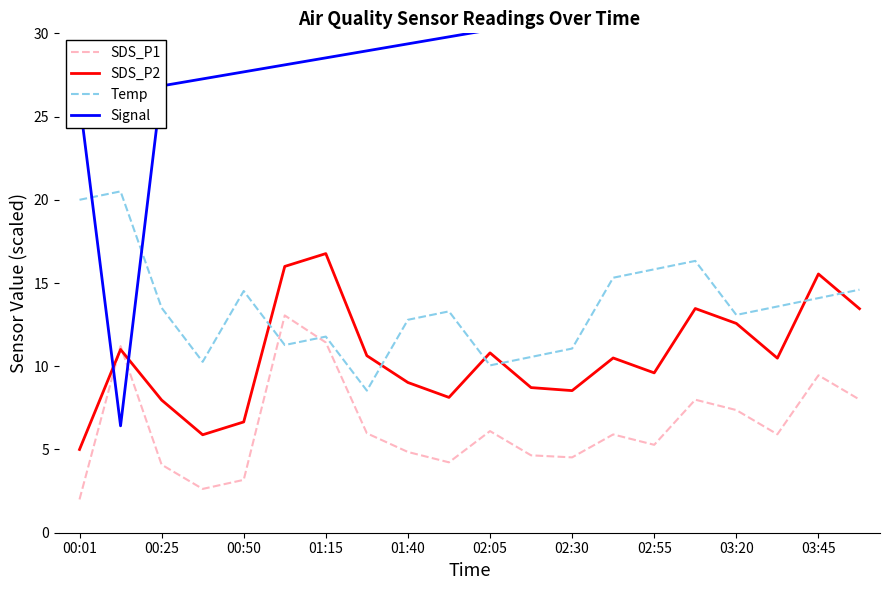

The Temp series shows 11.8 at 01:15. True or false?

True